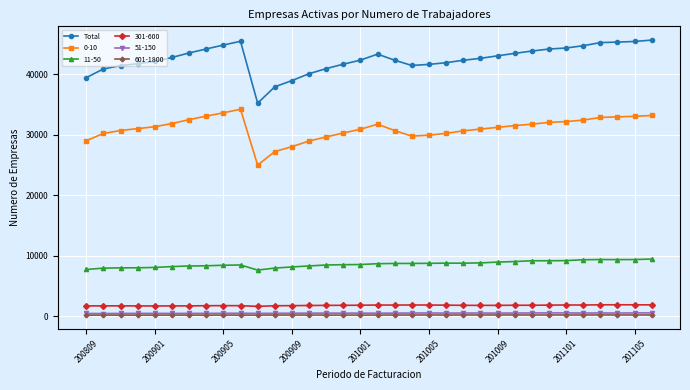

What is the greatest value displayed?

45657